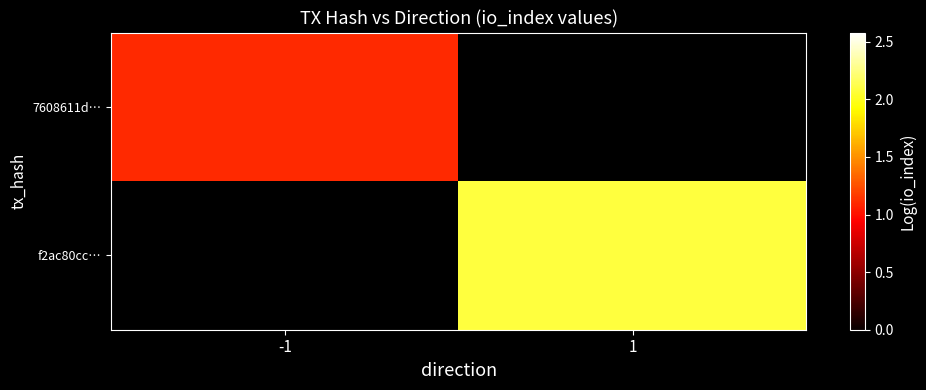

What is the greatest value displayed?

2.1